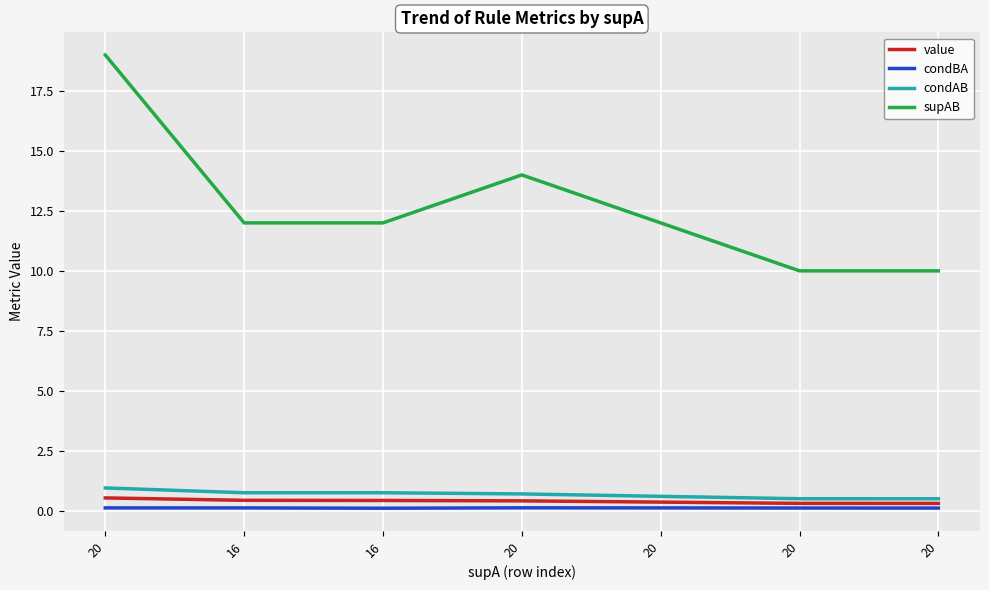

Reading left to right, transcribe all the data shown in this chart.

value: 20=0.5	16=0.4	16=0.4	20=0.4	20=0.4	20=0.3	20=0.3
condBA: 20=0.1	16=0.1	16=0.1	20=0.1	20=0.1	20=0.1	20=0.1
condAB: 20=0.9	16=0.8	16=0.8	20=0.7	20=0.6	20=0.5	20=0.5
supAB: 20=19.0	16=12.0	16=12.0	20=14.0	20=12.0	20=10.0	20=10.0